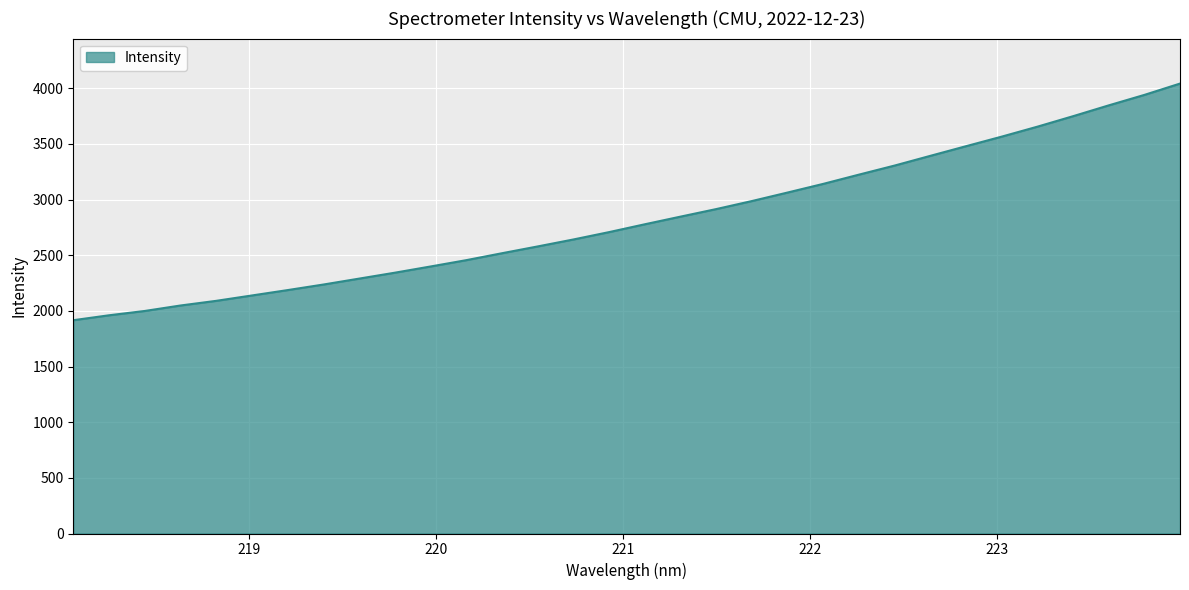

What is the sum of all values?

90452.0